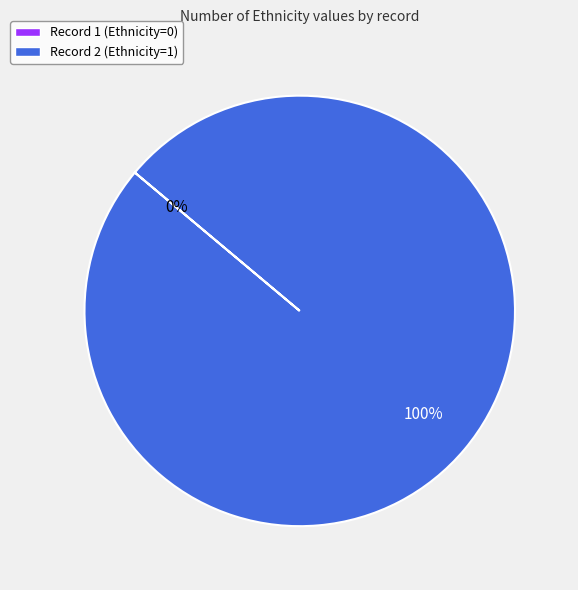

Which has a higher value, 2 or 1?

2